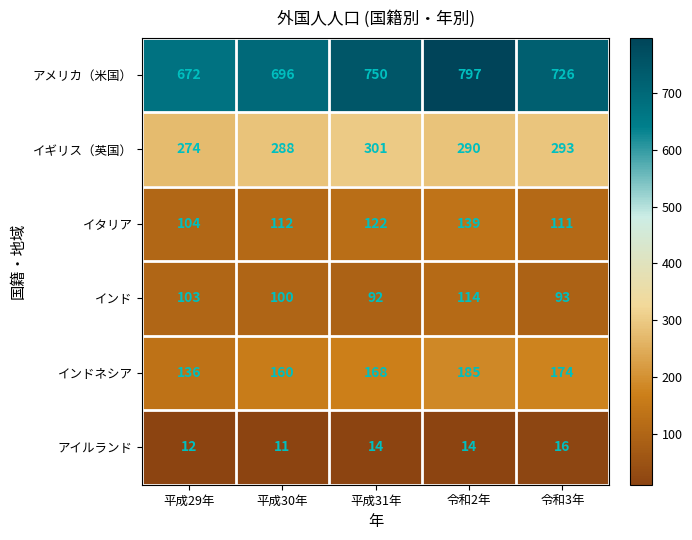

The インドネシア series shows 185 at 令和2年. True or false?

True